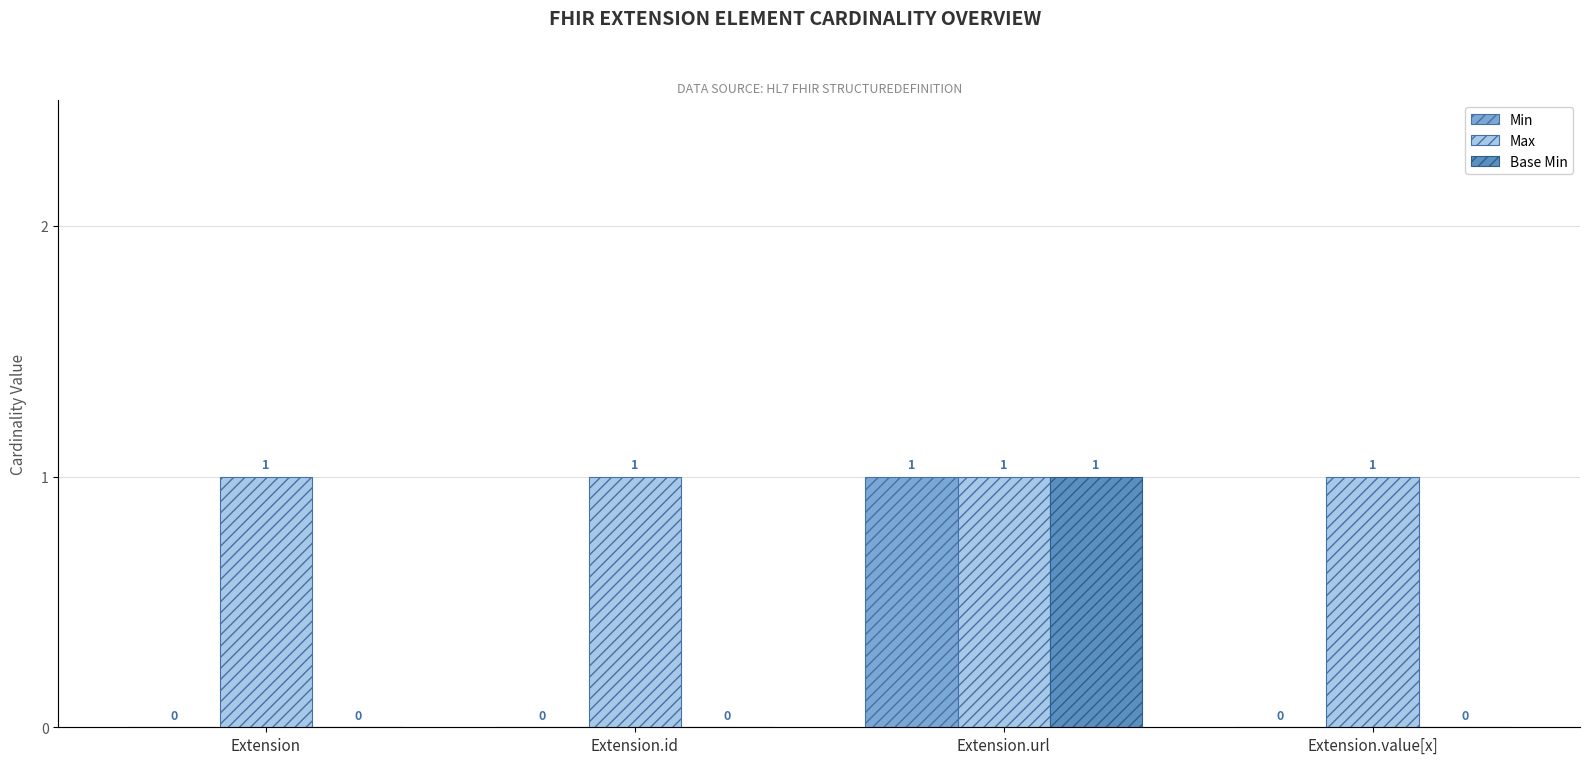

At which category does the chart reach its peak across all series?

Extension.url